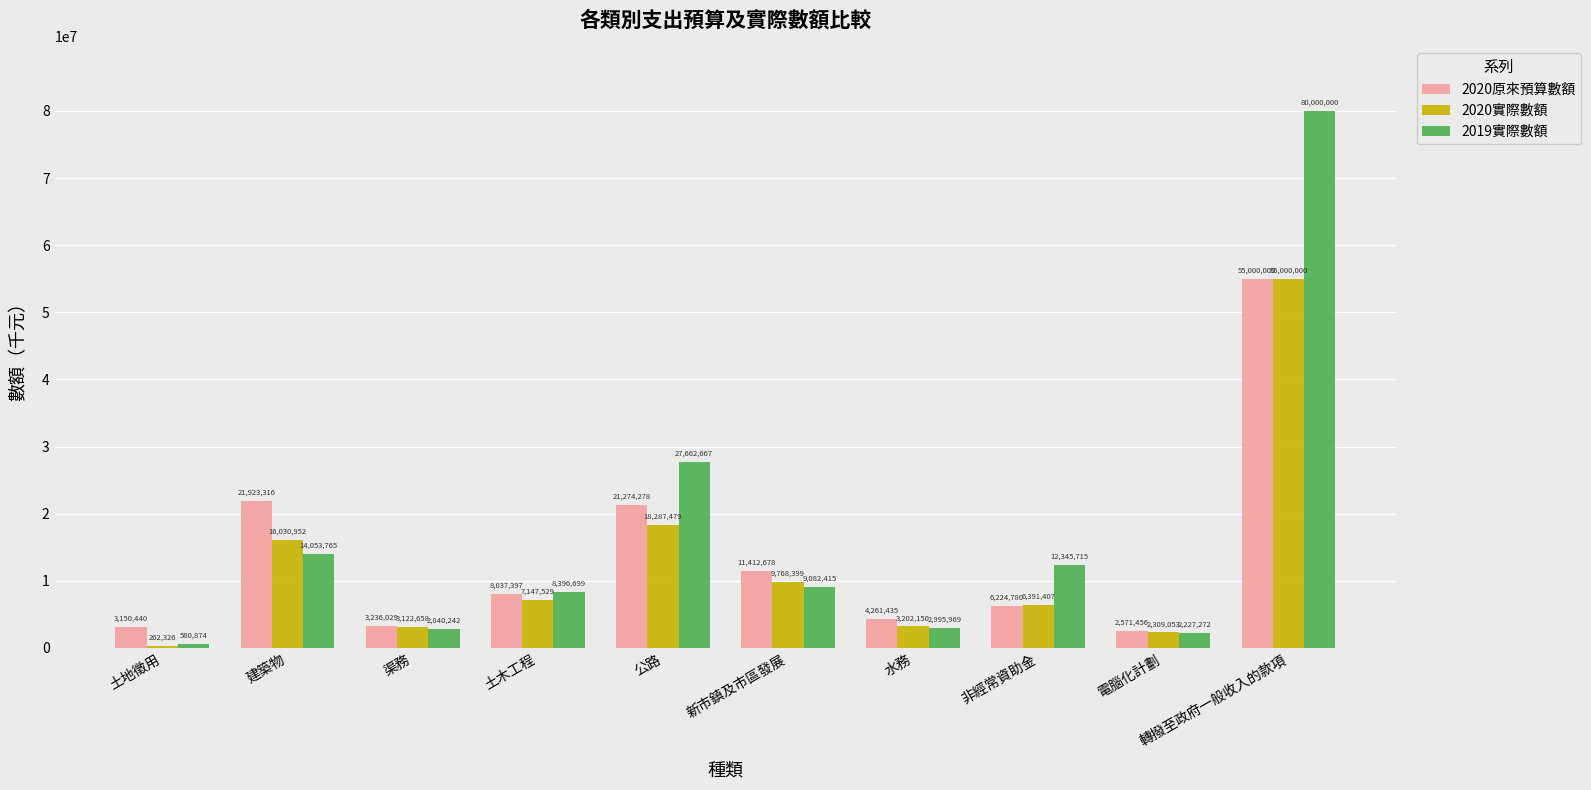

What is the sum of all 2019實際數額 values?

160185618